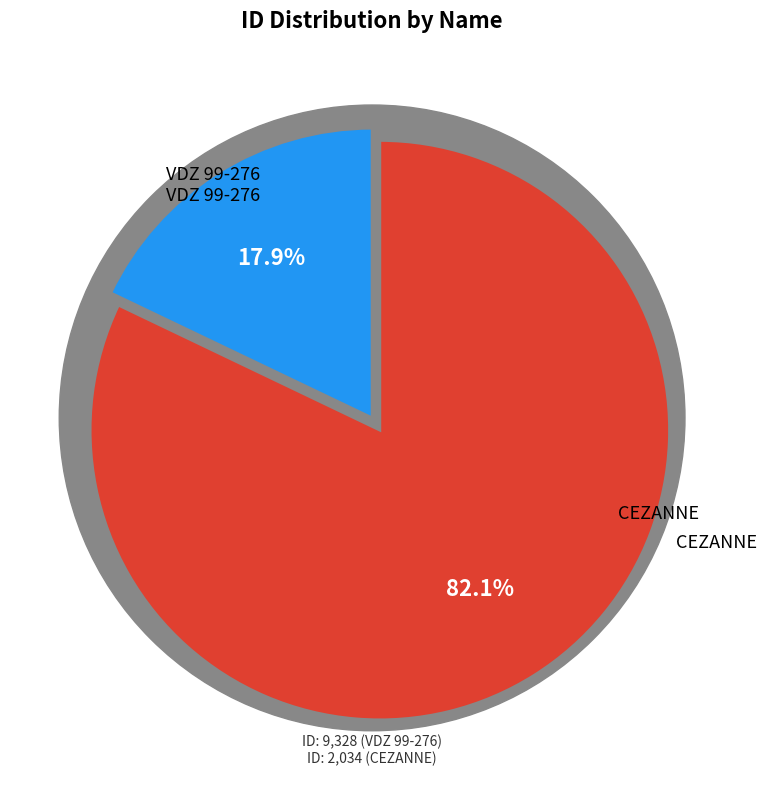

Which category accounts for the majority?

VDZ 99-276